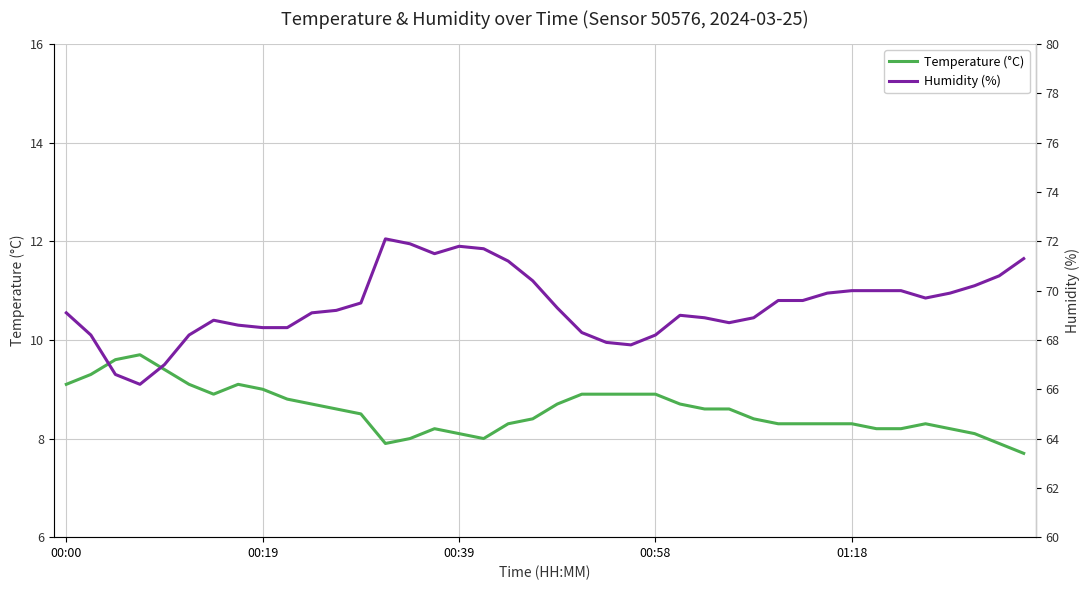

What is the greatest value displayed?

72.1